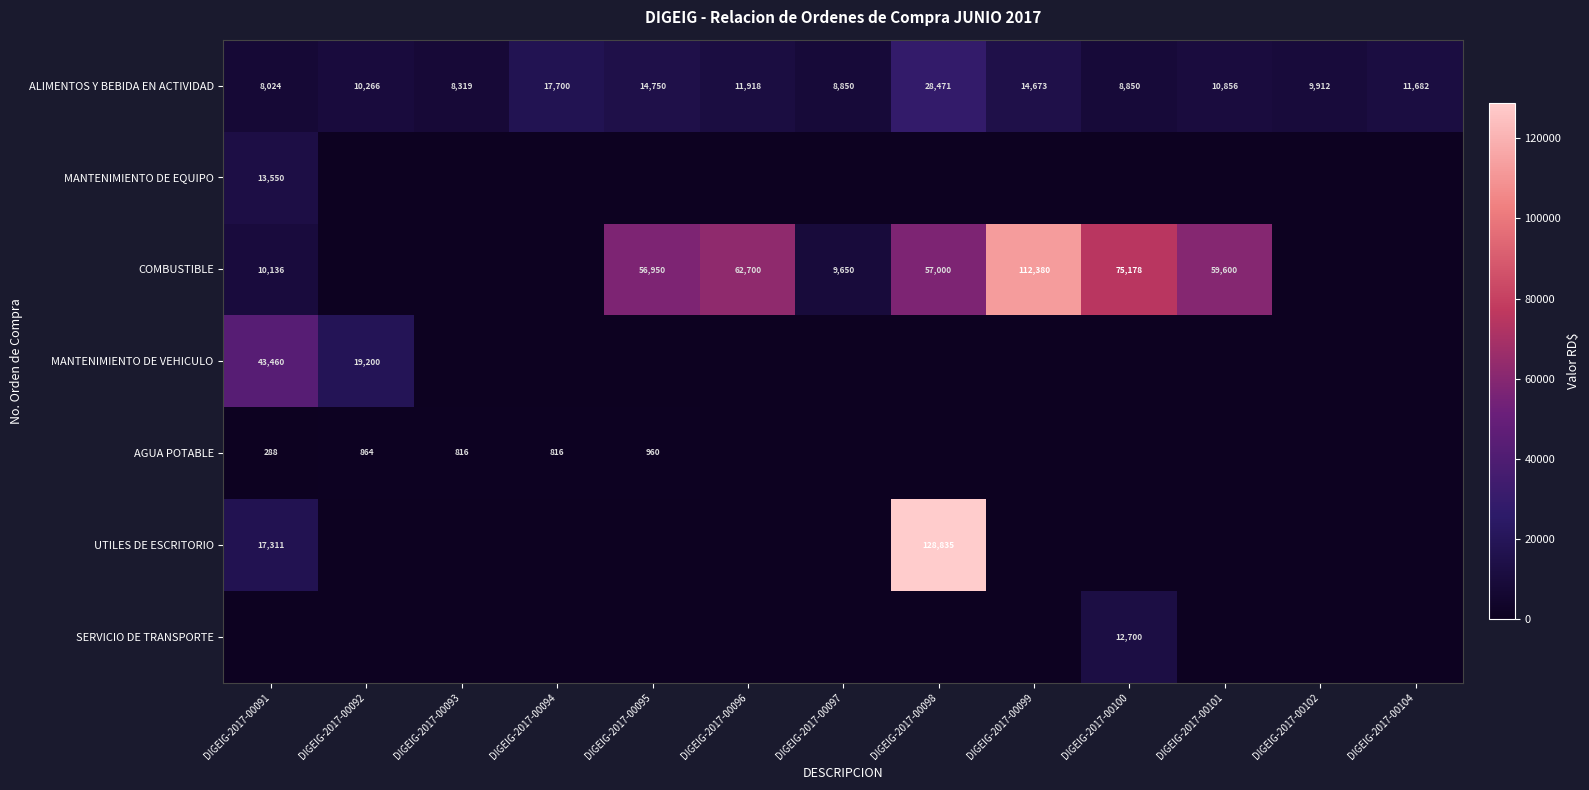

What is the total value across all series at DIGEIG-2017-00093?

9135.0